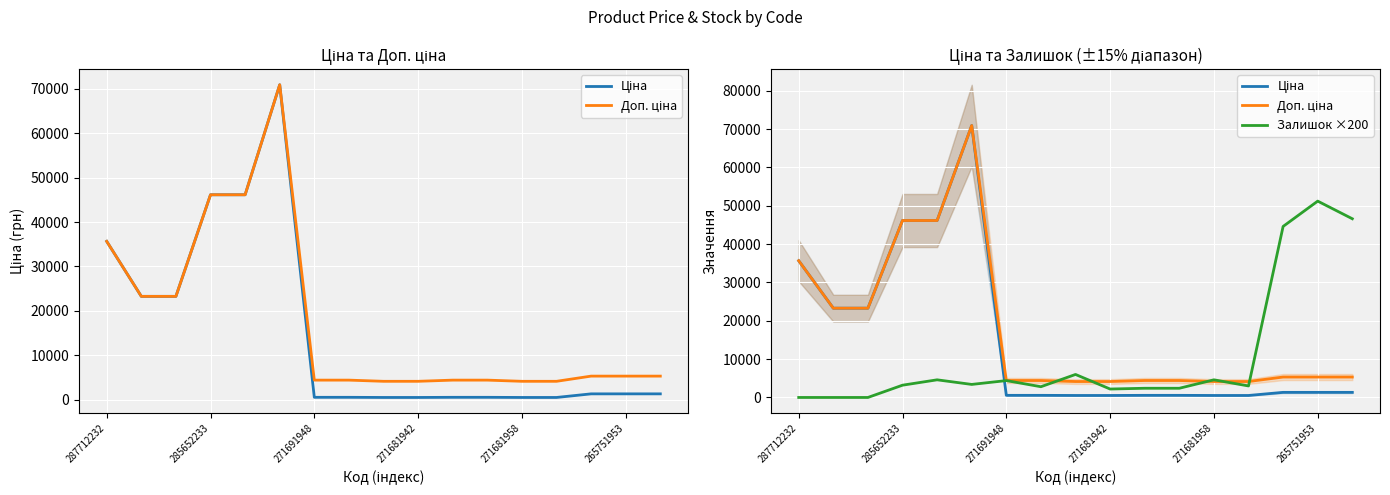

Is it true that Залишок ×200 equals 4600.0 at 271681958?

True